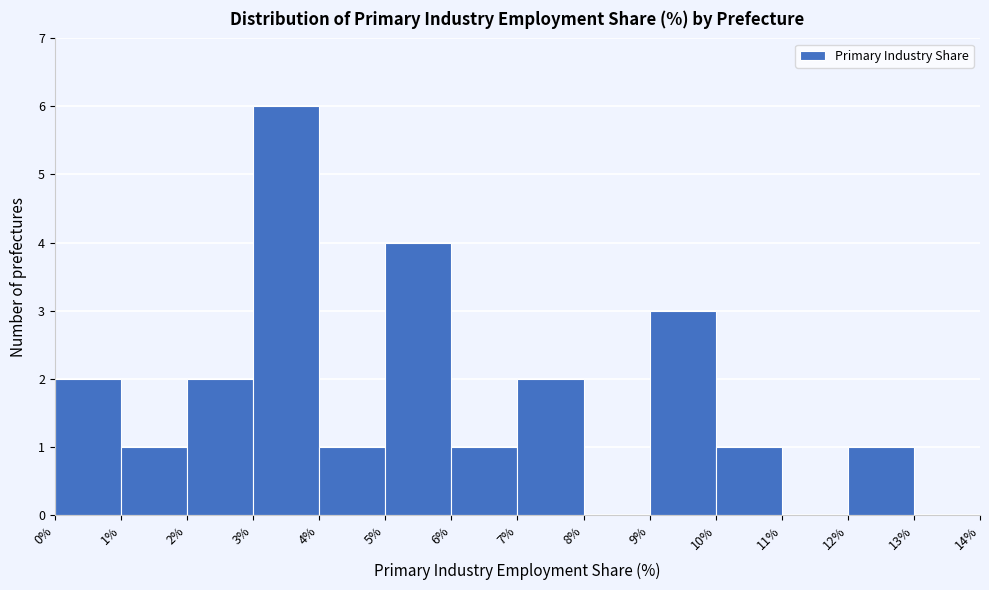

Reading left to right, transcribe this chart: for each bar, give the range it covers on the x-axis and its height. The values are not printed on the chart, so give them approximately, as read against the axis.

0% to 1%: 2
1% to 2%: 1
2% to 3%: 2
3% to 4%: 6
4% to 5%: 1
5% to 6%: 4
6% to 7%: 1
7% to 8%: 2
8% to 9%: 0
9% to 10%: 3
10% to 11%: 1
11% to 12%: 0
12% to 13%: 1
13% to 14%: 0